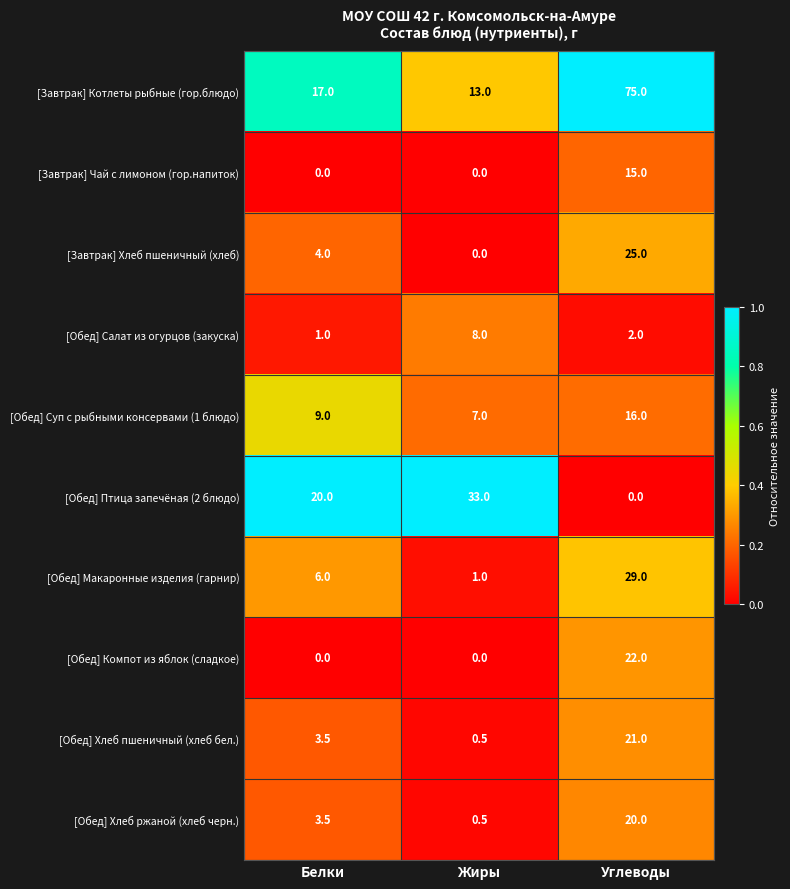

Is it true that [Завтрак] Котлеты рыбные (гор.блюдо) equals 116.5 at Углеводы?

False